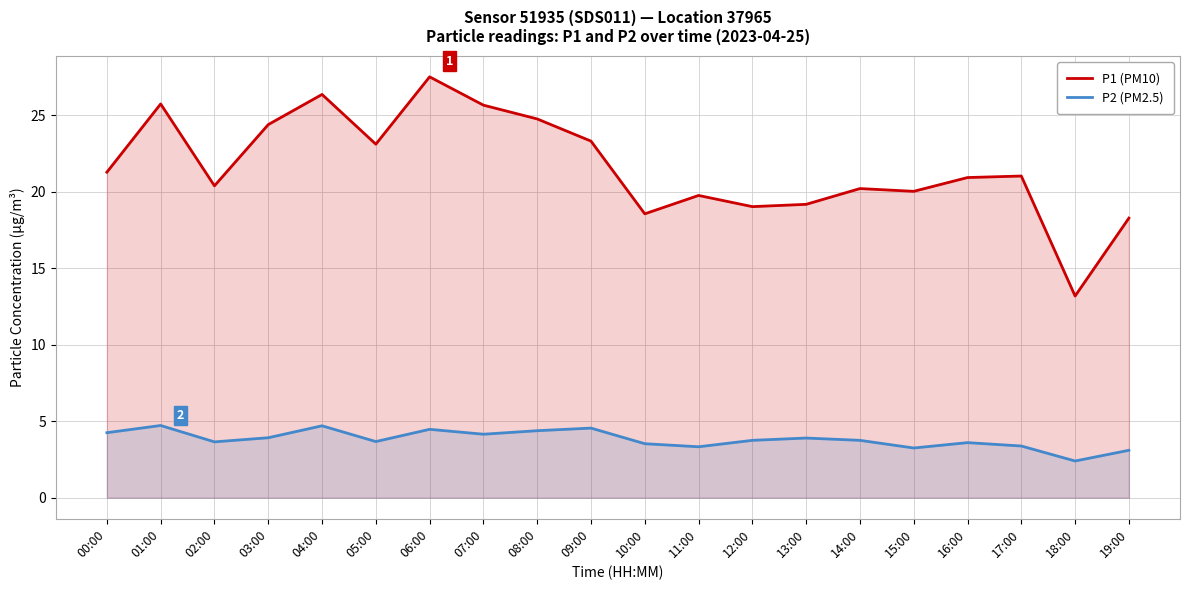

What is the maximum value shown in the chart?

27.5